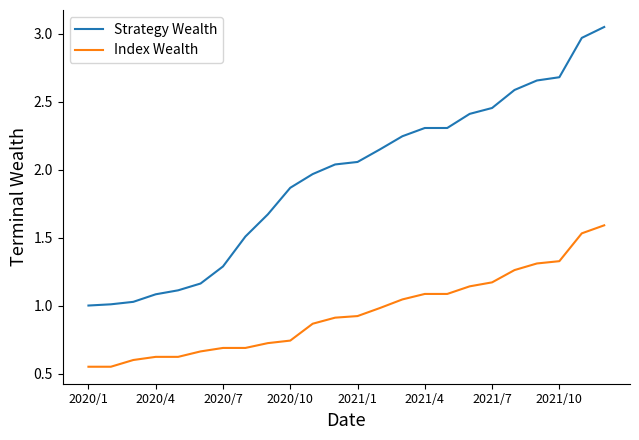

Which series has the largest total across all categories?

Strategy Wealth